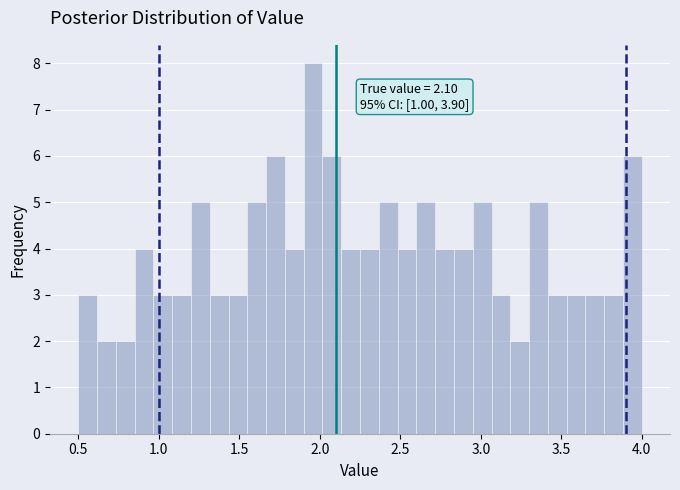

Around what value on the x-axis is the tallest bar? Give the approximate position of its centre, as read against the axis.

1.95